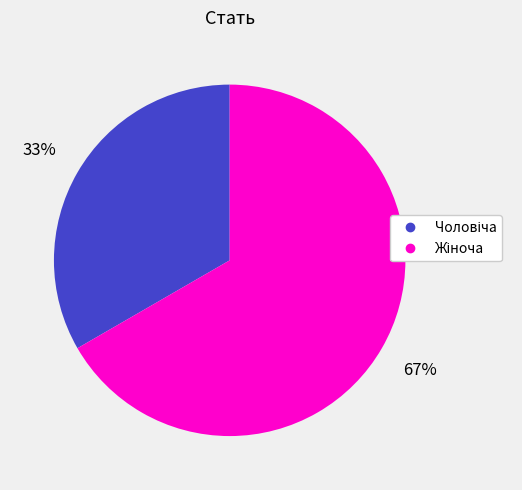

To the nearest percent, what is the average slice percentage?

50%